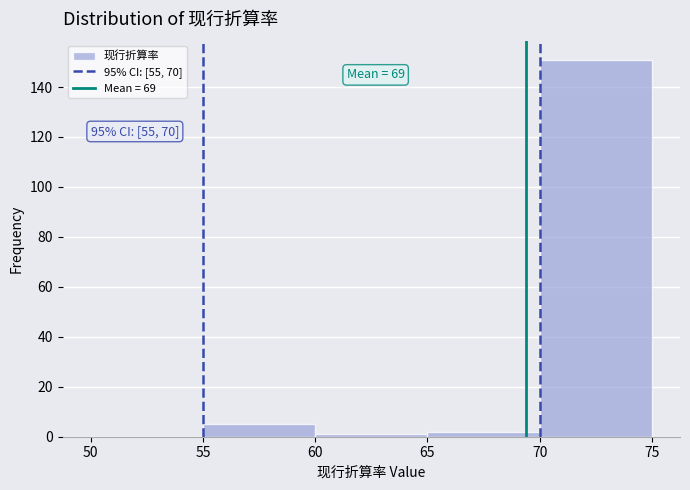

Which range on the x-axis has the tallest bar?

70 to 75